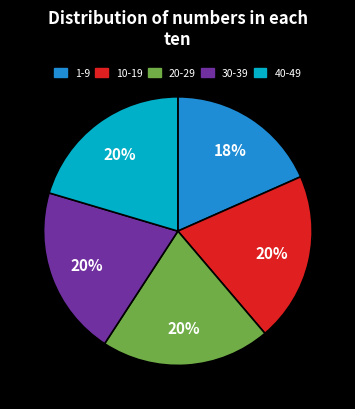

Count the number of slices in the pie.

5